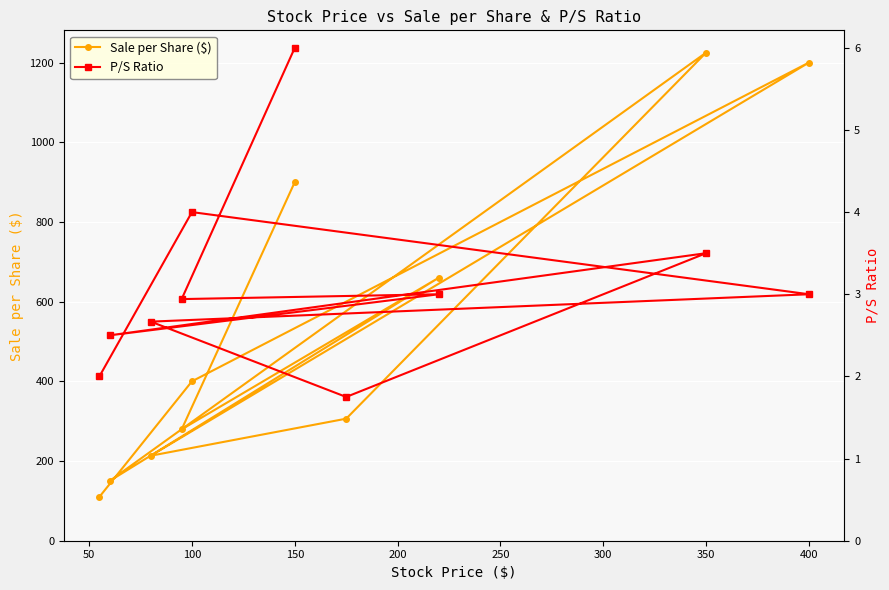

True or false: Sale per Share ($) has a value of 400.0 at 100.

True